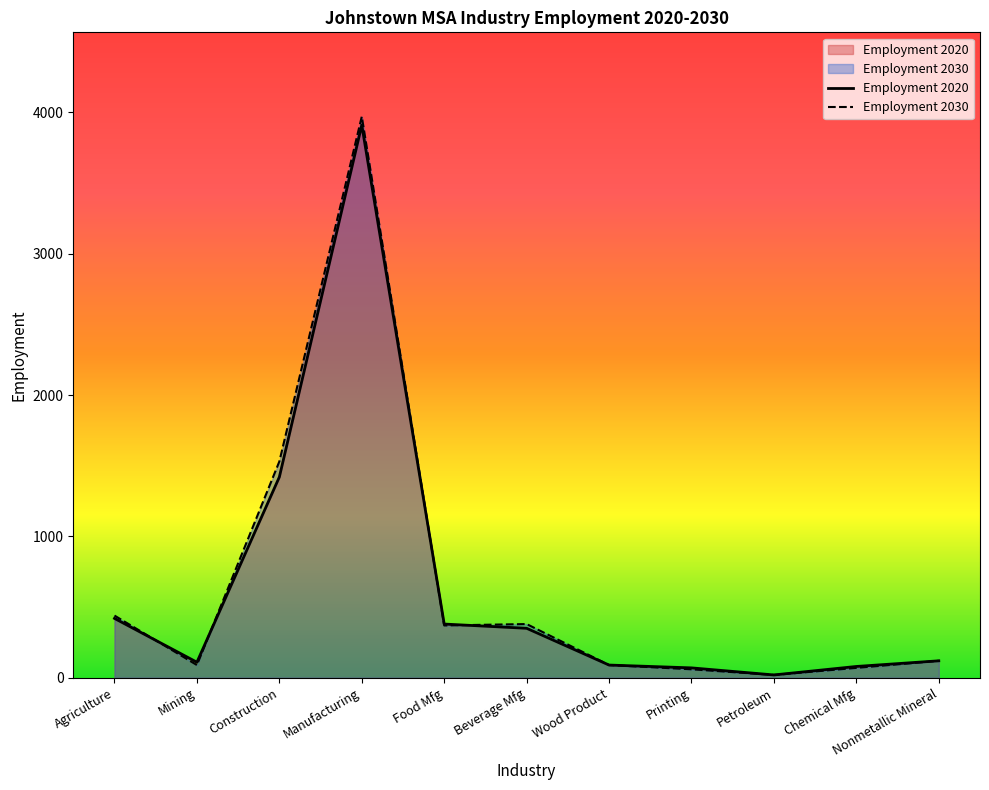

At which category is the sum across all series the highest?

Manufacturing